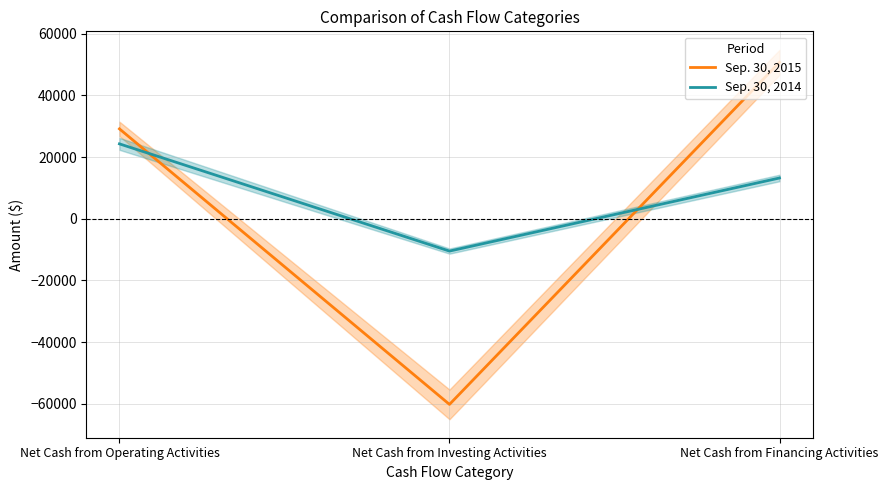

Which series has the widest spread of values?

Sep. 30, 2015